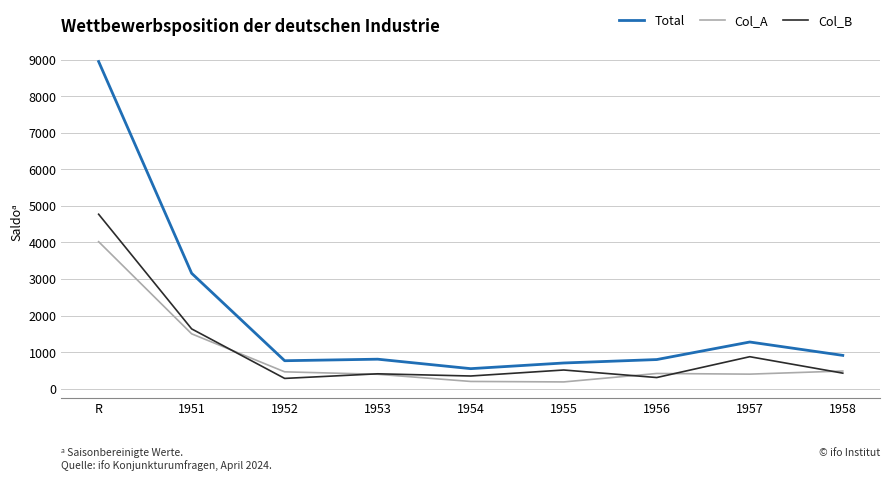

At which category is the sum across all series the highest?

R